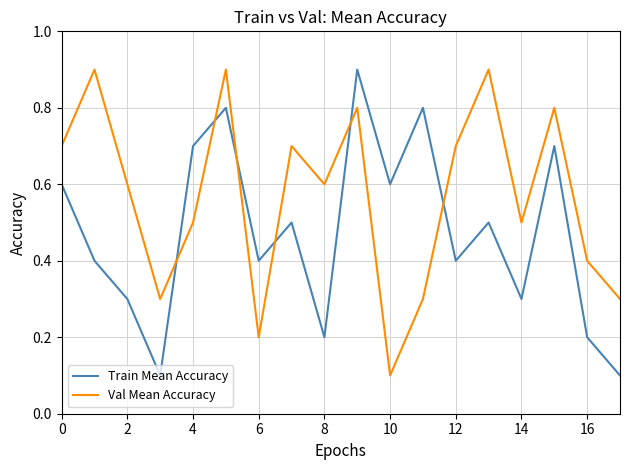

What is the lowest value of the Train Mean Accuracy series?

0.1